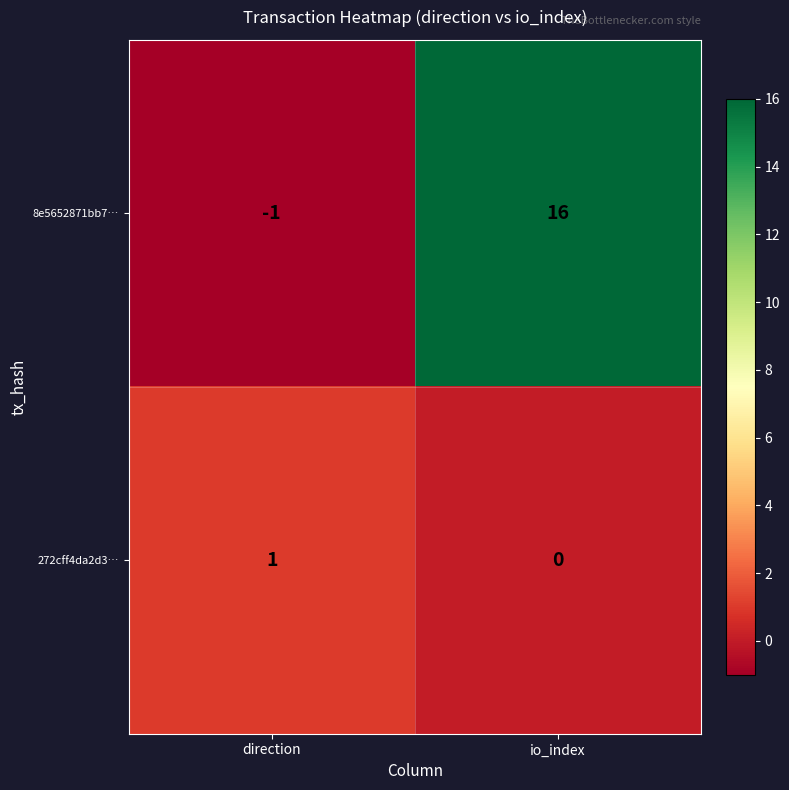

Which series changed the most between direction and io_index?

8e5652871bb7…